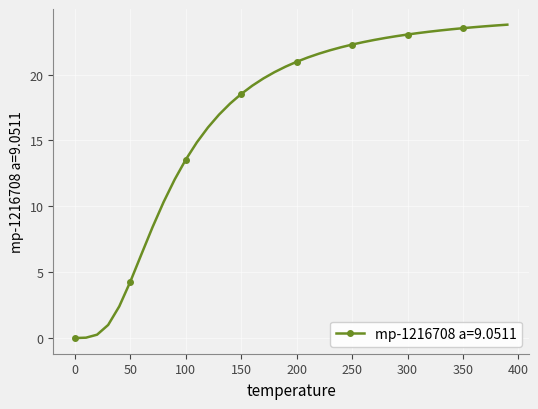

What is the maximum value shown in the chart?

23.8